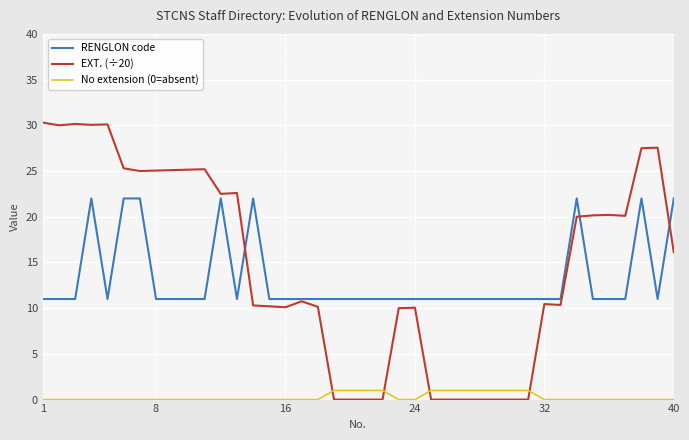

Which series has the widest spread of values?

EXT. (÷20)